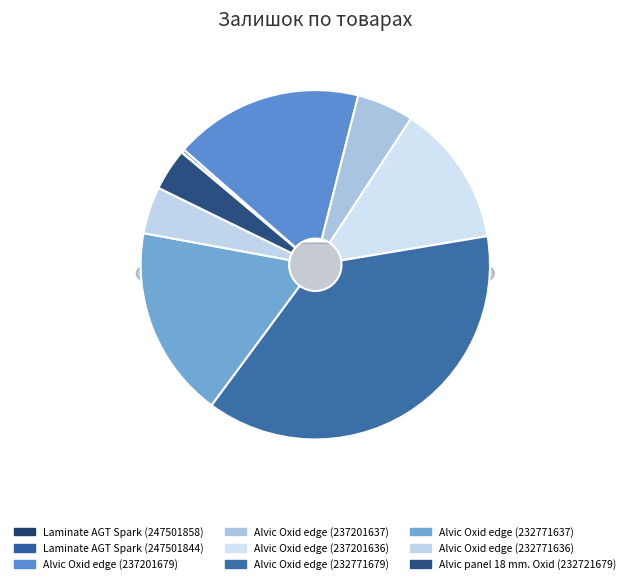

To the nearest percent, what percentage of the pie is Alvic panel 18 mm. Oxid (232721679)?

4%